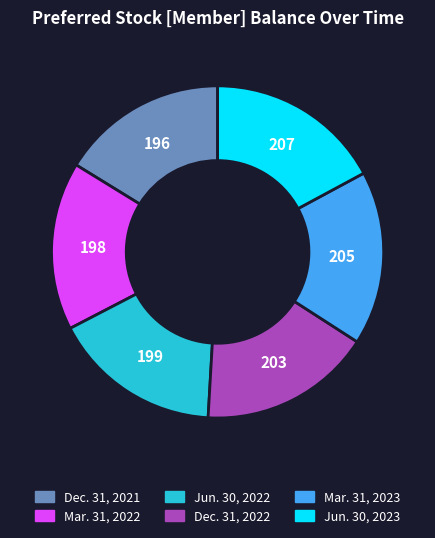

Which has a higher value, Jun. 30, 2023 or Jun. 30, 2022?

Jun. 30, 2023